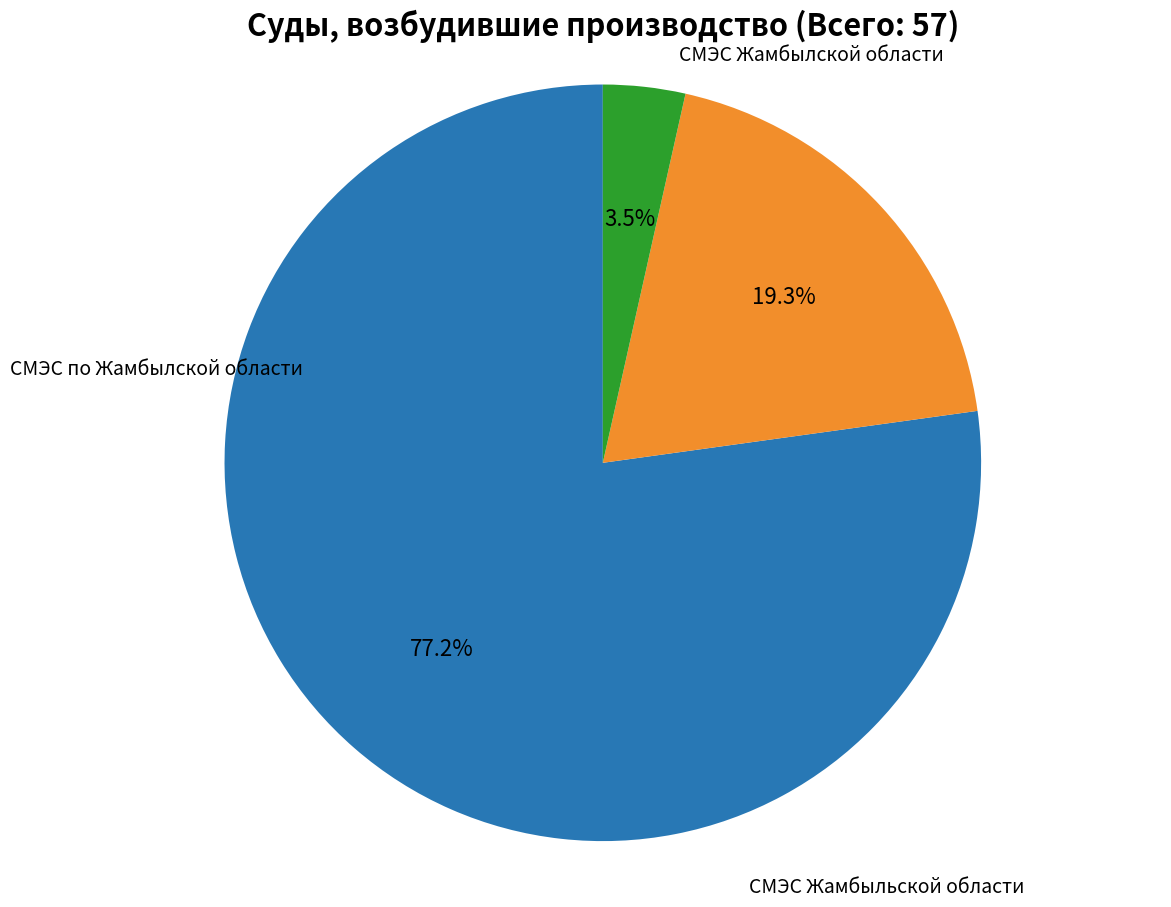

Count the number of slices in the pie.

3